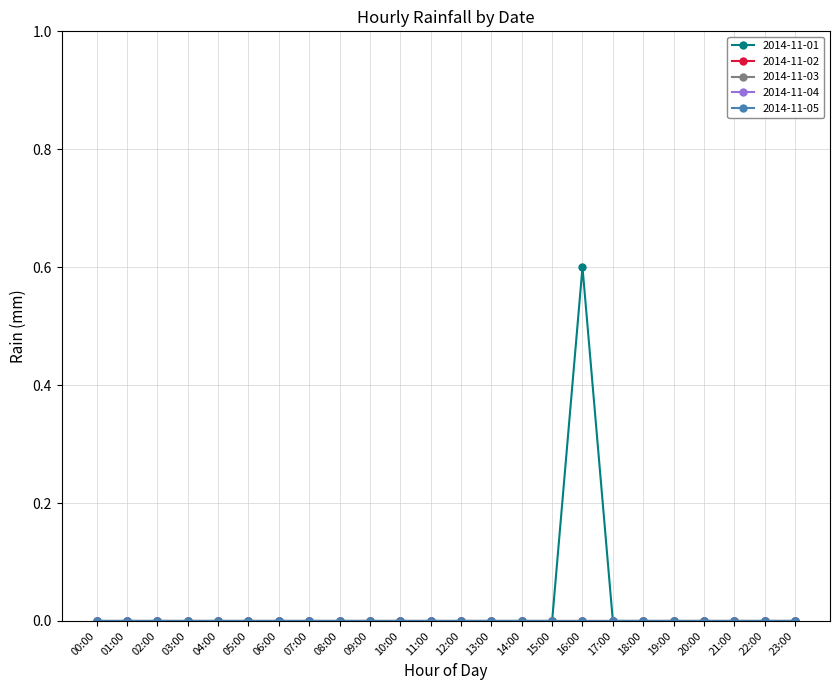

True or false: 2014-11-05 and 2014-11-03 cross at least once.

False